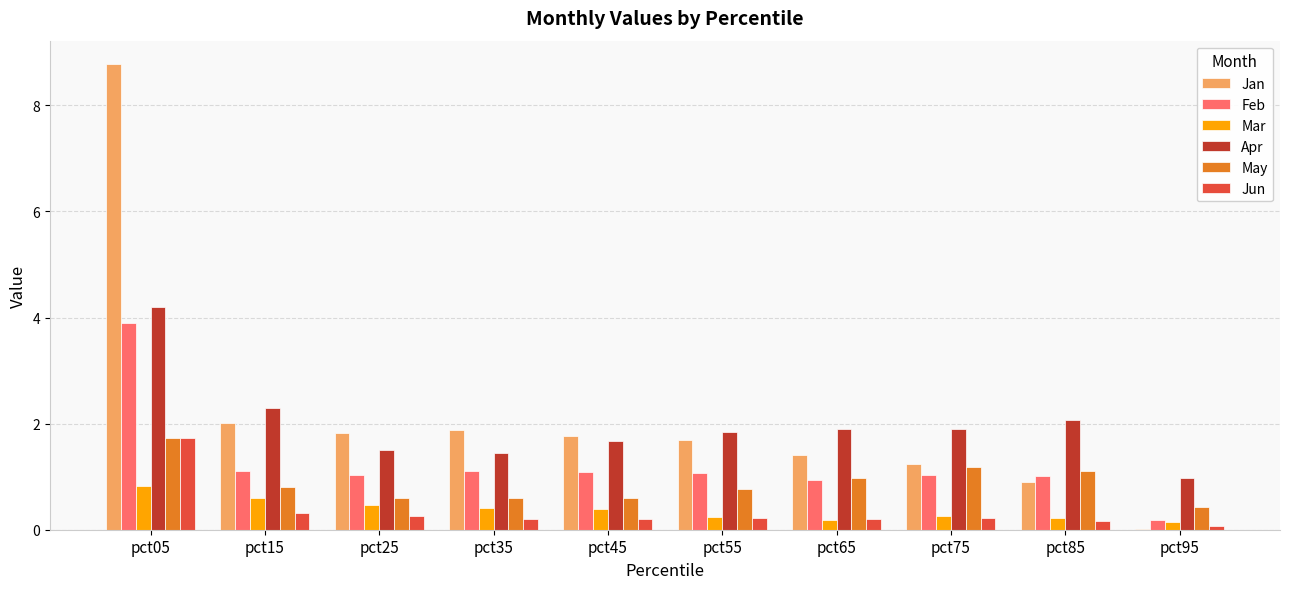

Between pct75 and pct85, which series saw the biggest shift?

Jan